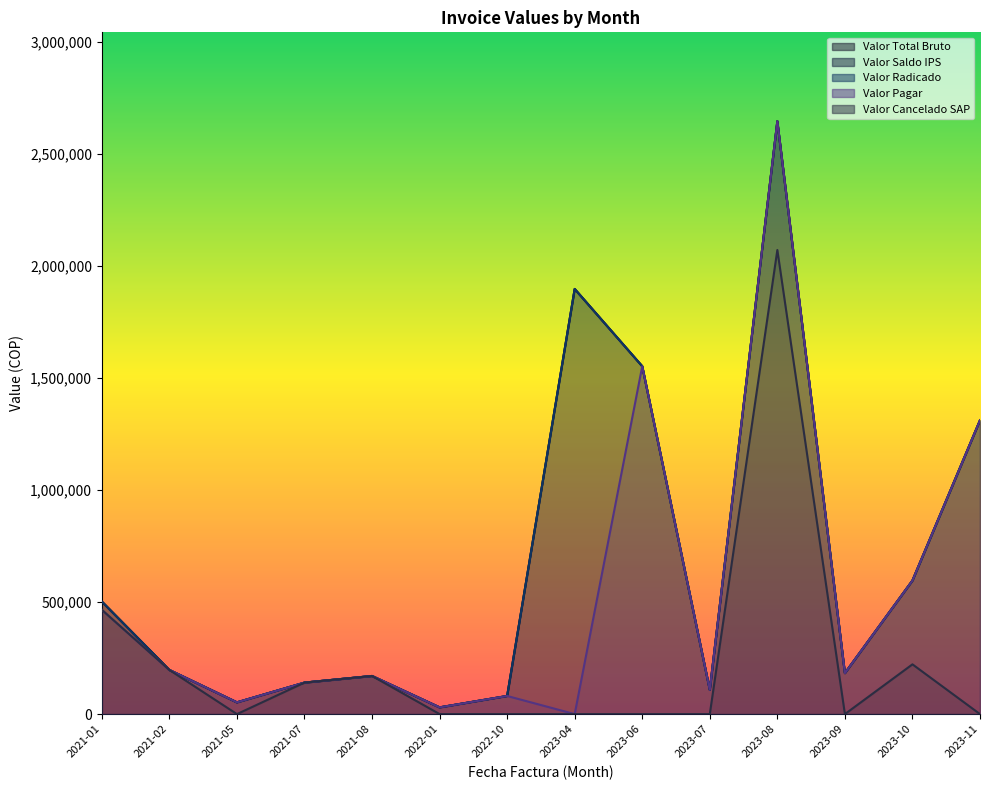

What is the difference between the highest and lowest values at 2021-05?

52400